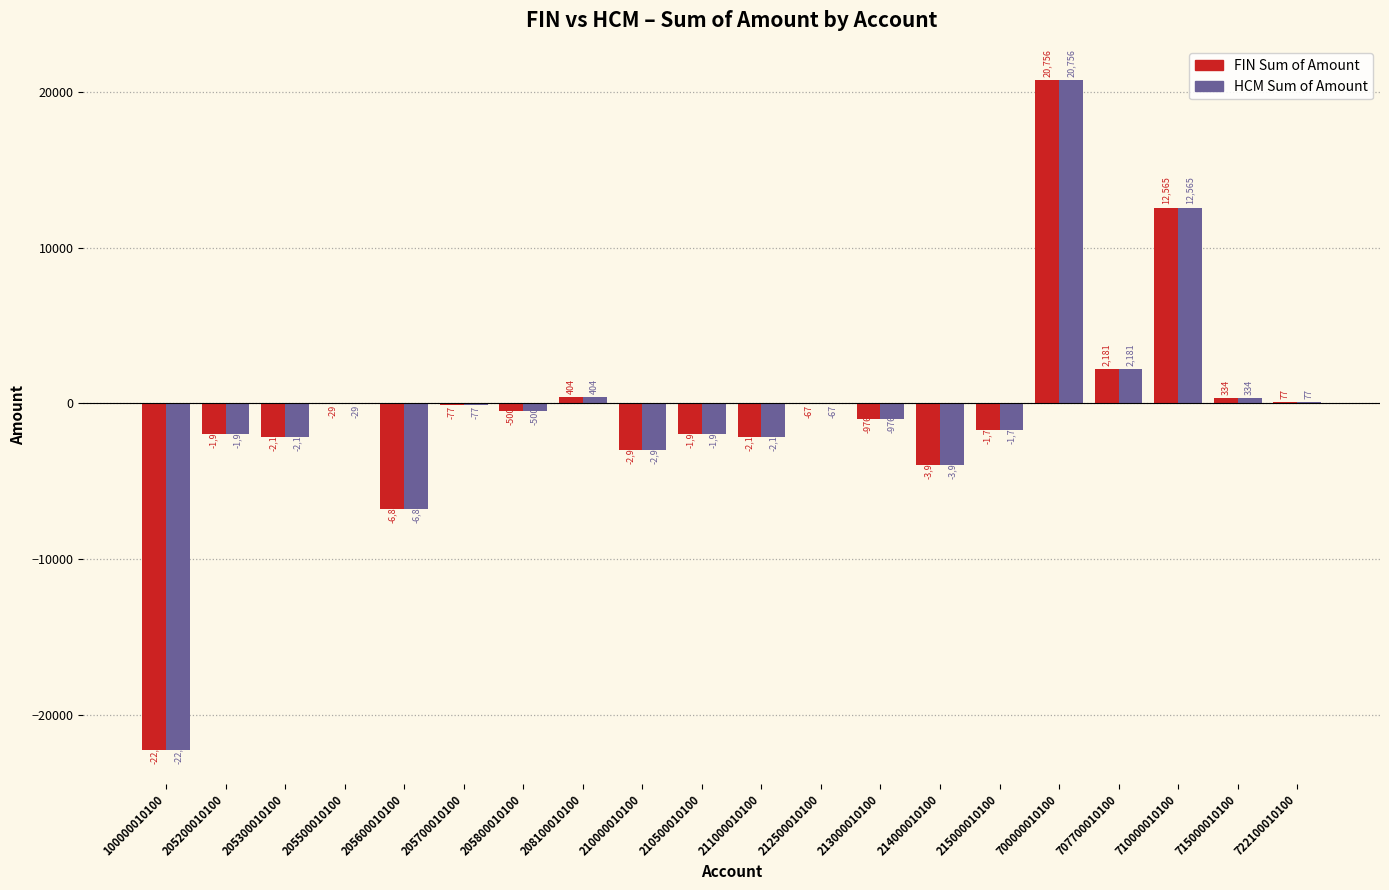

The HCM Sum of Amount series shows -1731.1 at 215000010100. True or false?

True